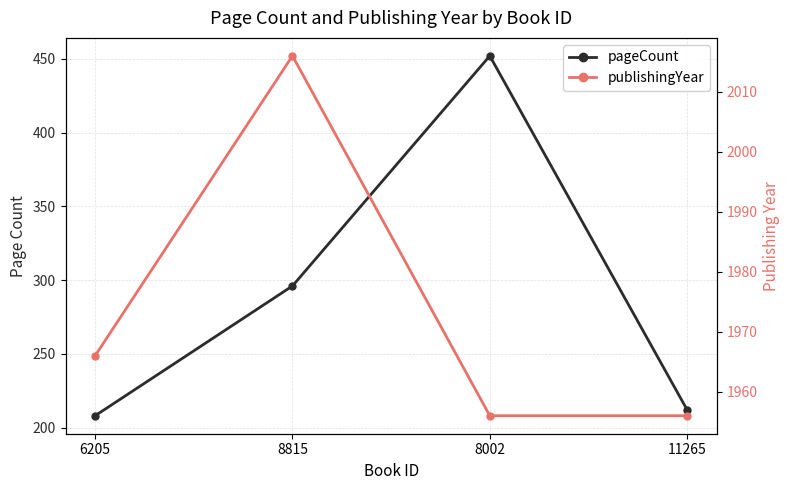

Rank the series by their average value, from lowest to highest.

pageCount, publishingYear